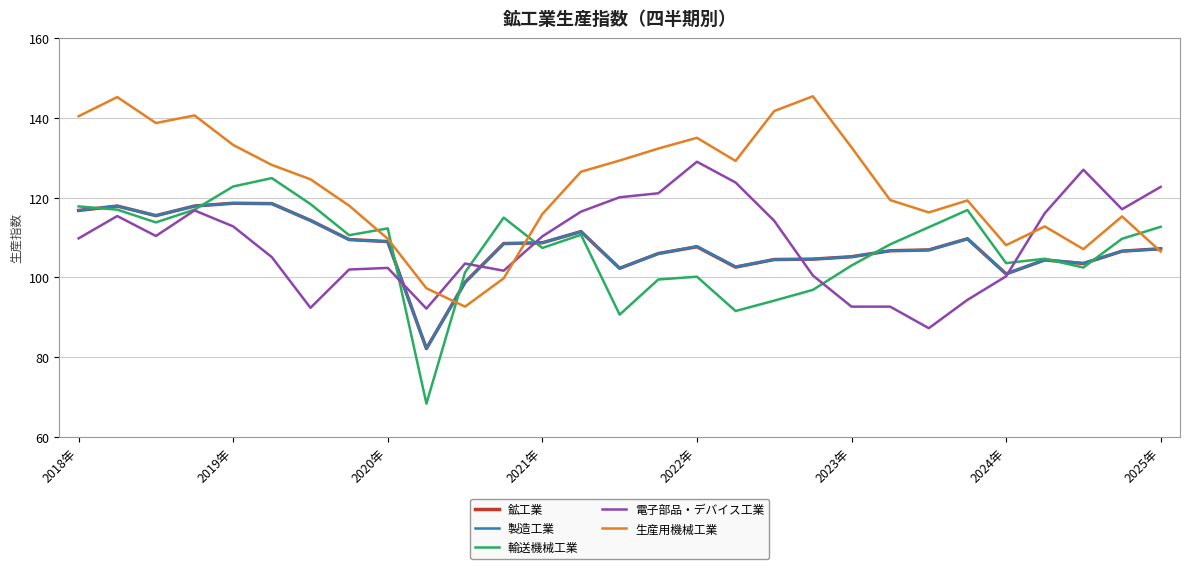

What are all the series names shown in the legend?

鉱工業, 製造工業, 輸送機械工業, 電子部品・デバイス工業, 生産用機械工業